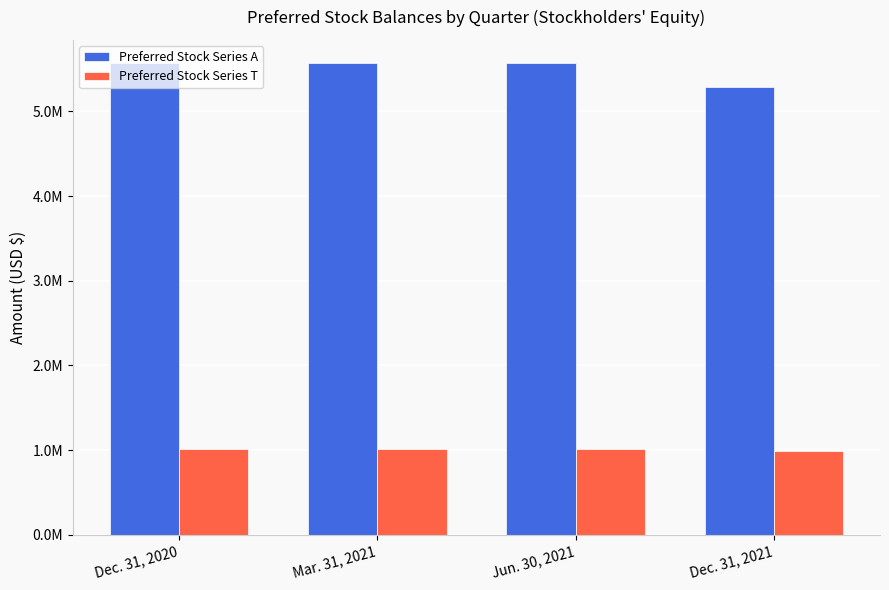

Which series has the largest total across all categories?

Preferred Stock Series A